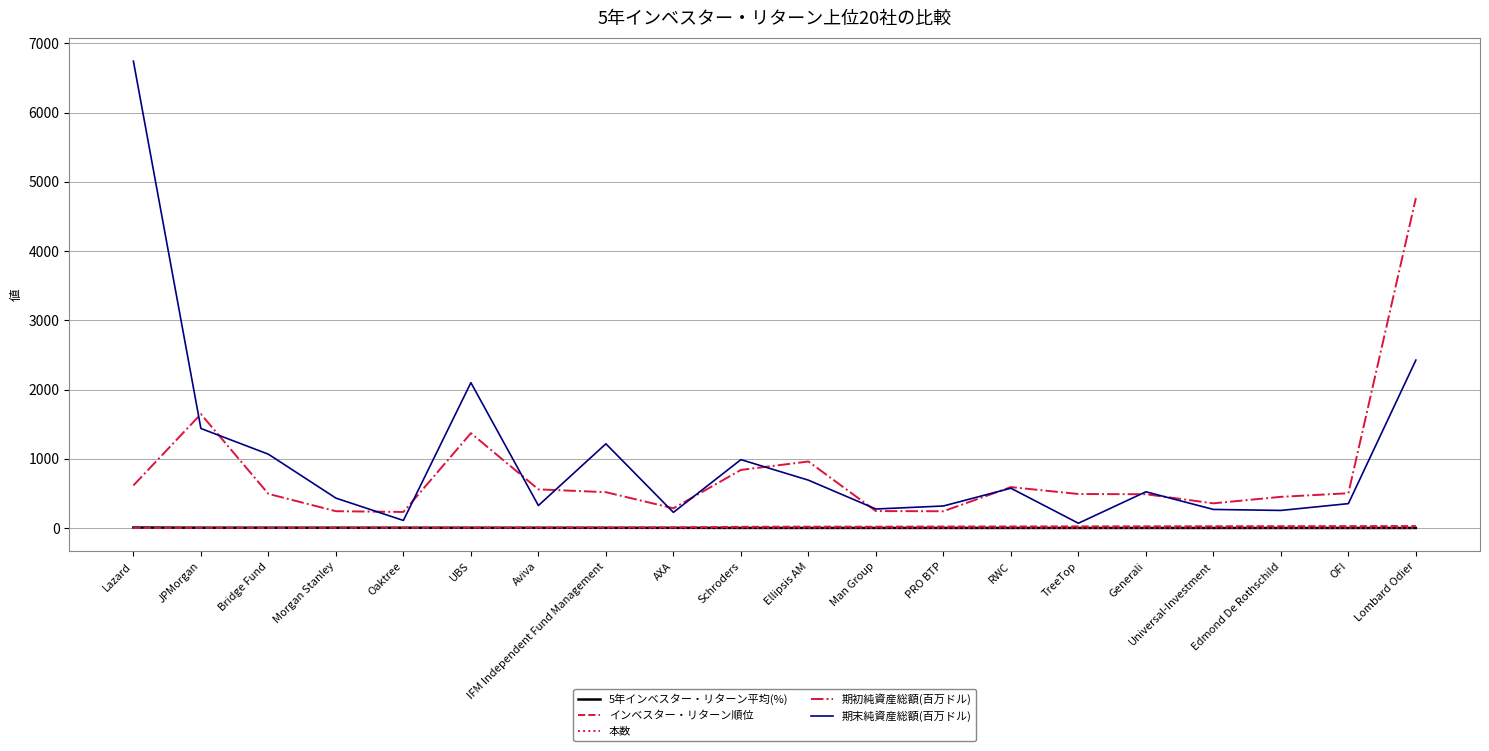

Is it true that 期初純資産総額(百万ドル) equals 260.0 at Aviva?

False